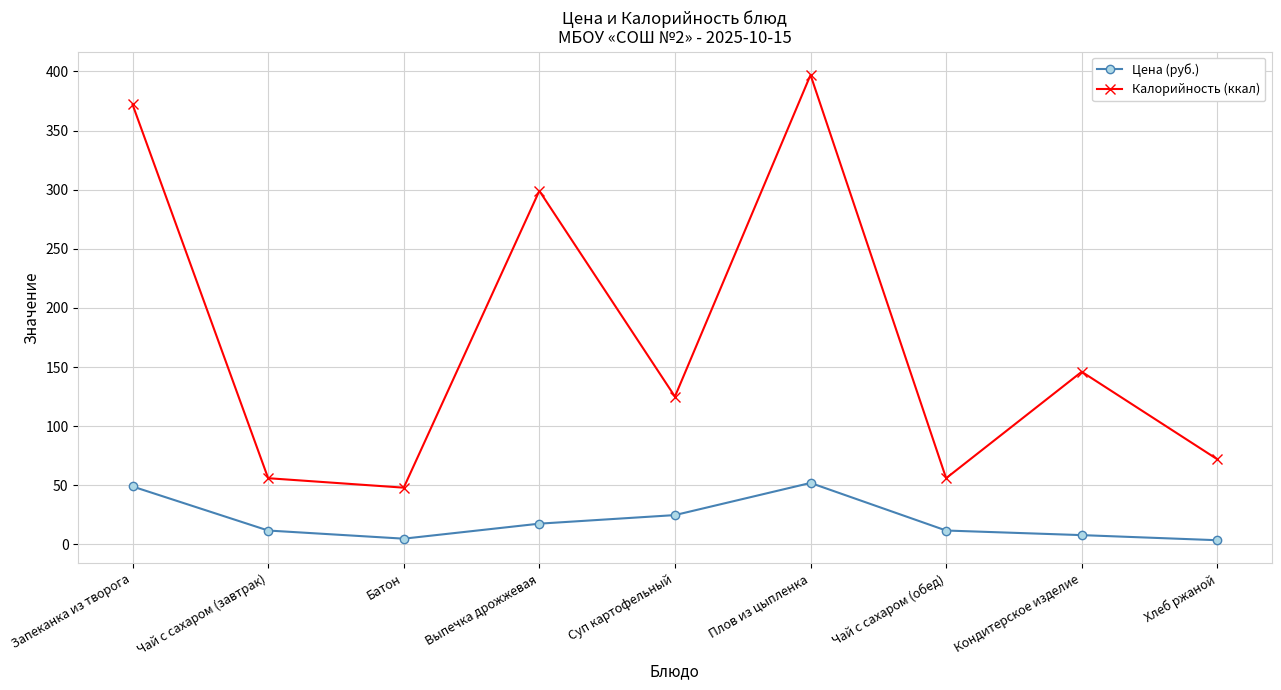

At how many categories does at least one series exceed 194?

3